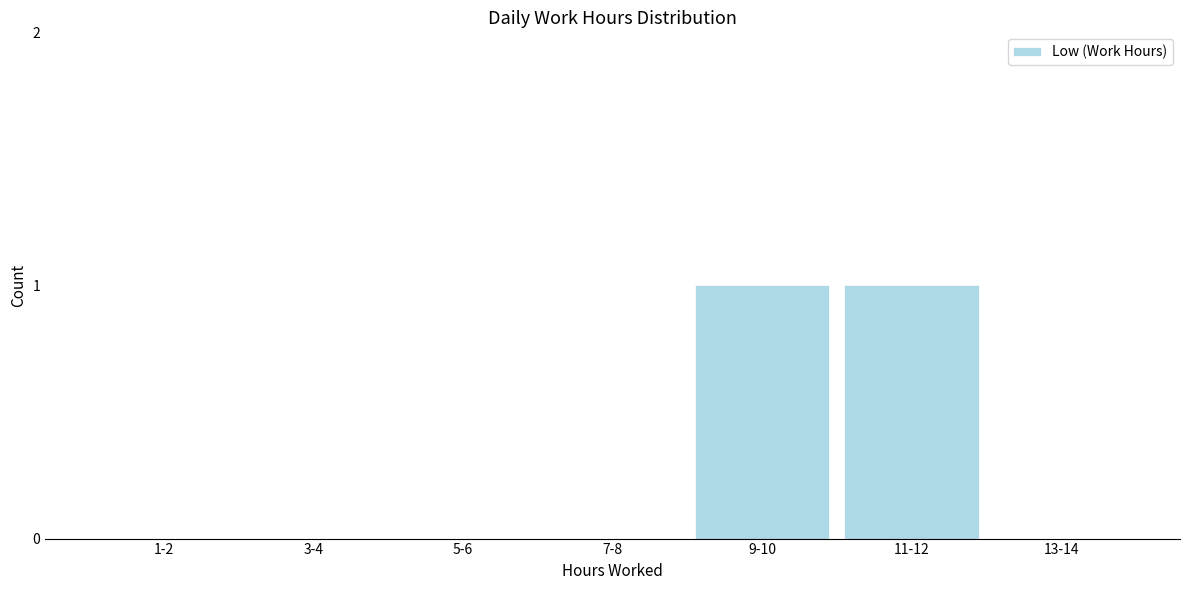

Reading left to right, list all the values displayed in this chart.

1-2=0	3-4=0	5-6=0	7-8=0	9-10=1	11-12=1	13-14=0